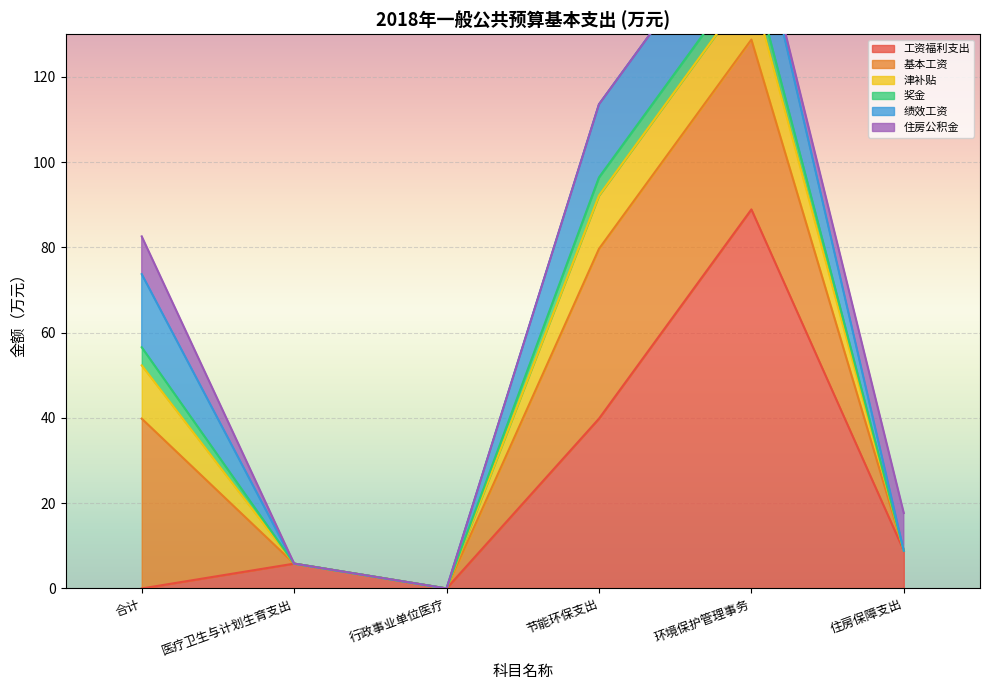

What is the difference between the second highest and minimum values in the 绩效工资 series?

17.1